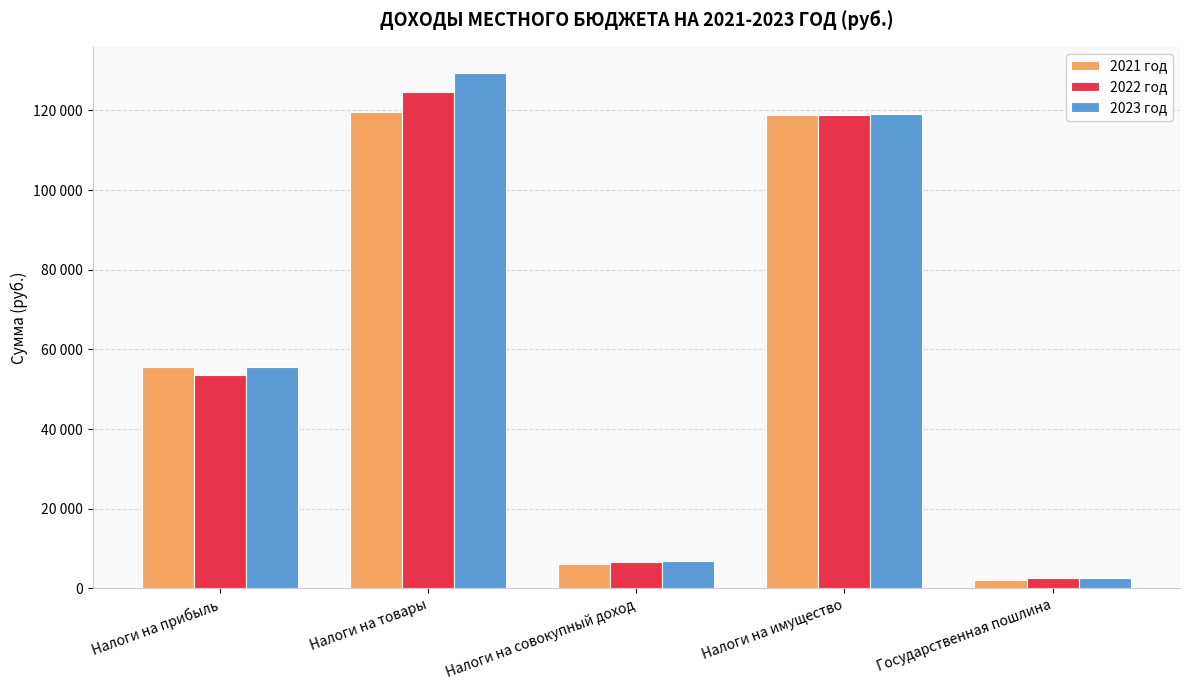

At which label does 2021 год first exceed 55690?

Налоги на товары